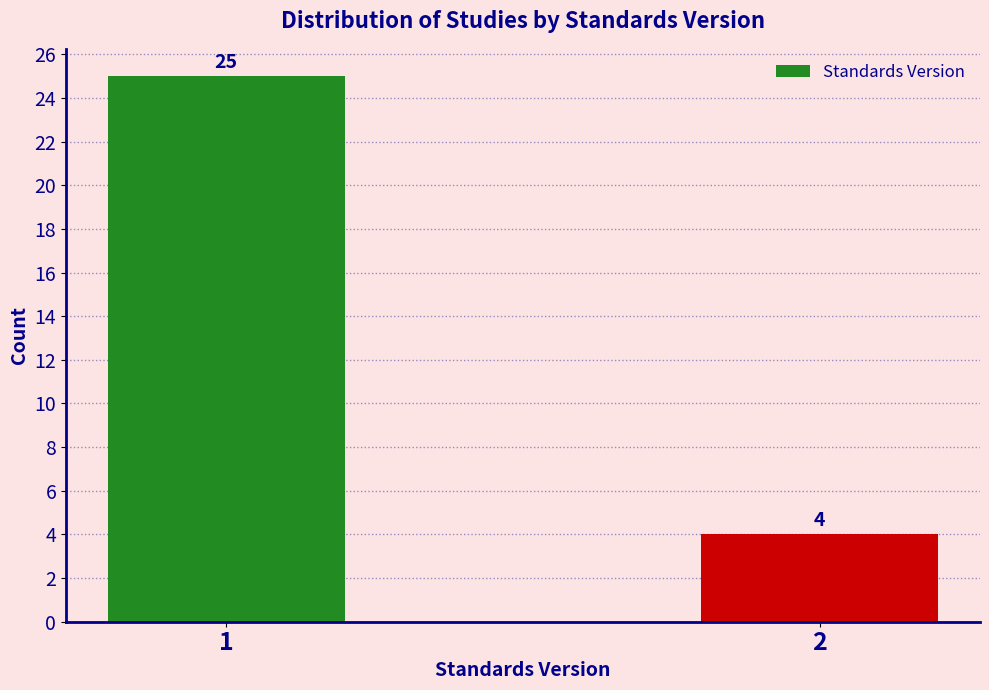

Reading left to right, transcribe all the data shown in this chart.

1=25	2=4